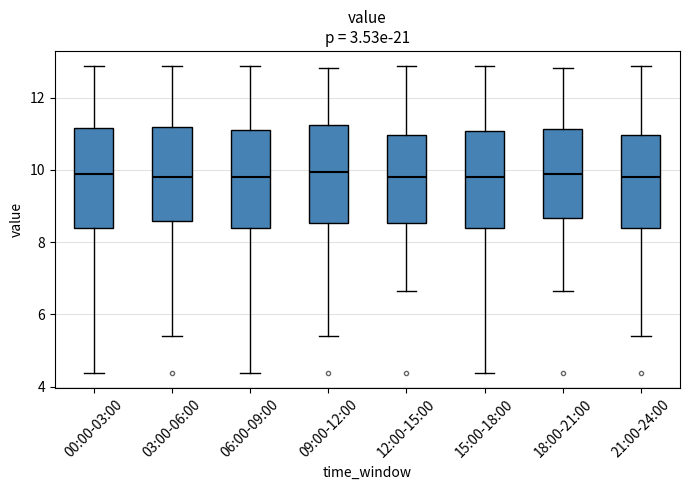

Where is the upper edge of the box for 15:00-18:00 on the y-axis? The values are not printed on the chart, so give them approximately, as read against the axis.

11.0